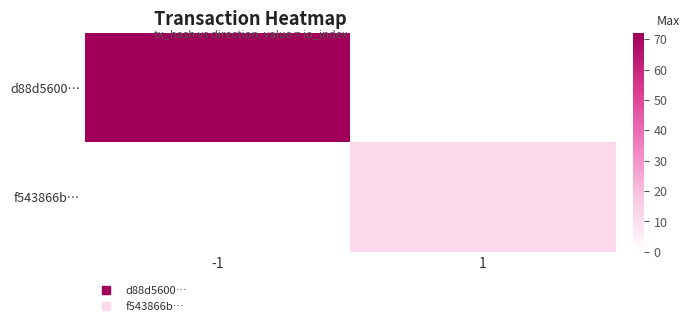

Reading right to left, what are all the values shown in this chart?

d88d5600…: 1=0	-1=72
f543866b…: 1=12	-1=0